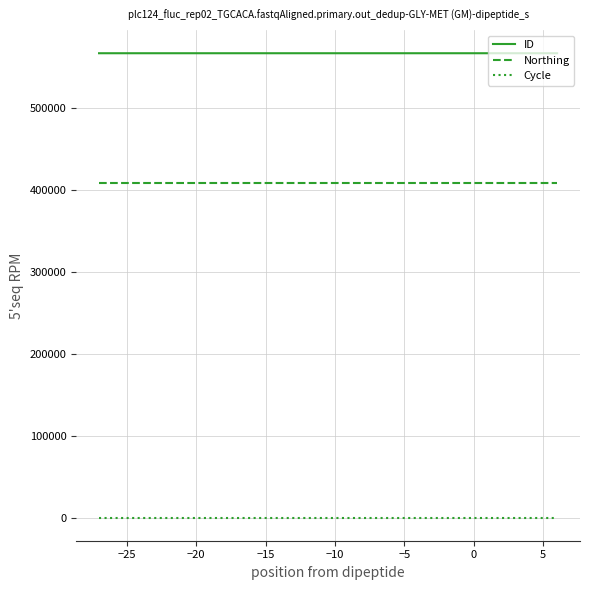

Count the number of categories in the chart.

3